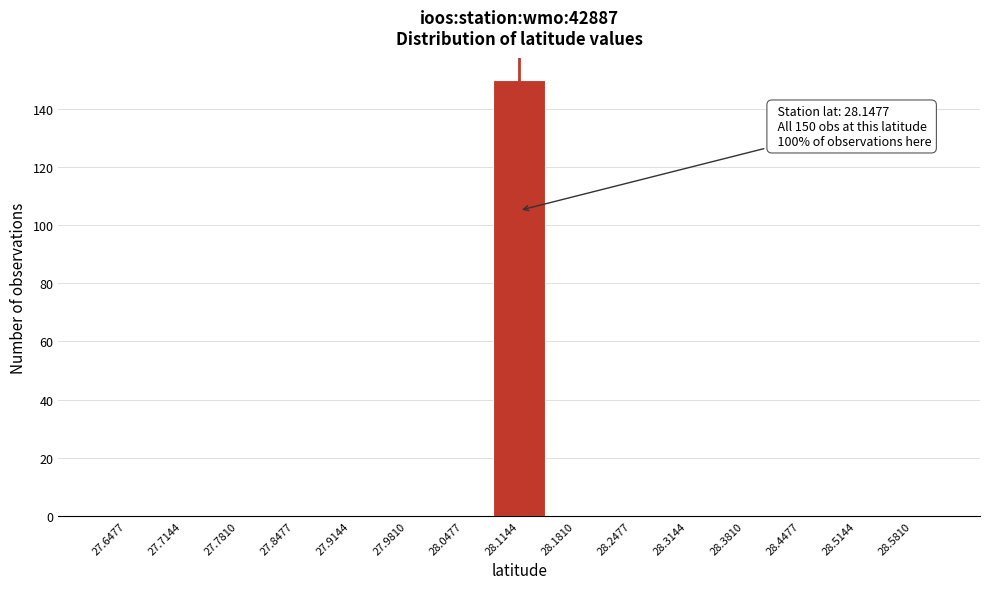

Reading left to right, what are all the values shown in this chart?

27.6477=0	27.7144=0	27.7810=0	27.8477=0	27.9144=0	27.9810=0	28.0477=0	28.1144=150	28.1810=0	28.2477=0	28.3144=0	28.3810=0	28.4477=0	28.5144=0	28.5810=0